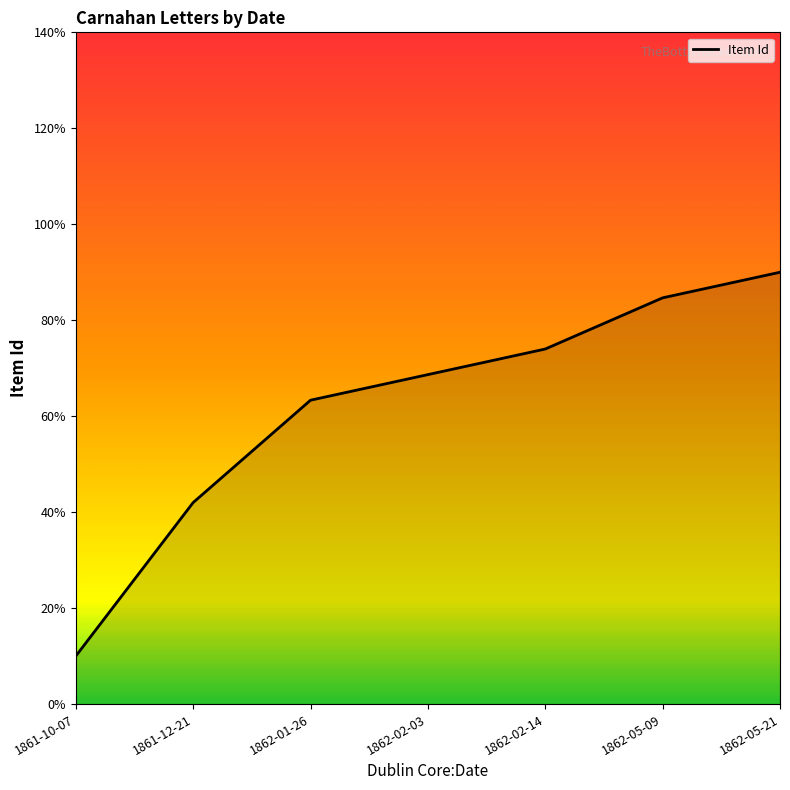

What is the ratio of the value at 1862-01-26 to the value at 1861-12-21?

1.5